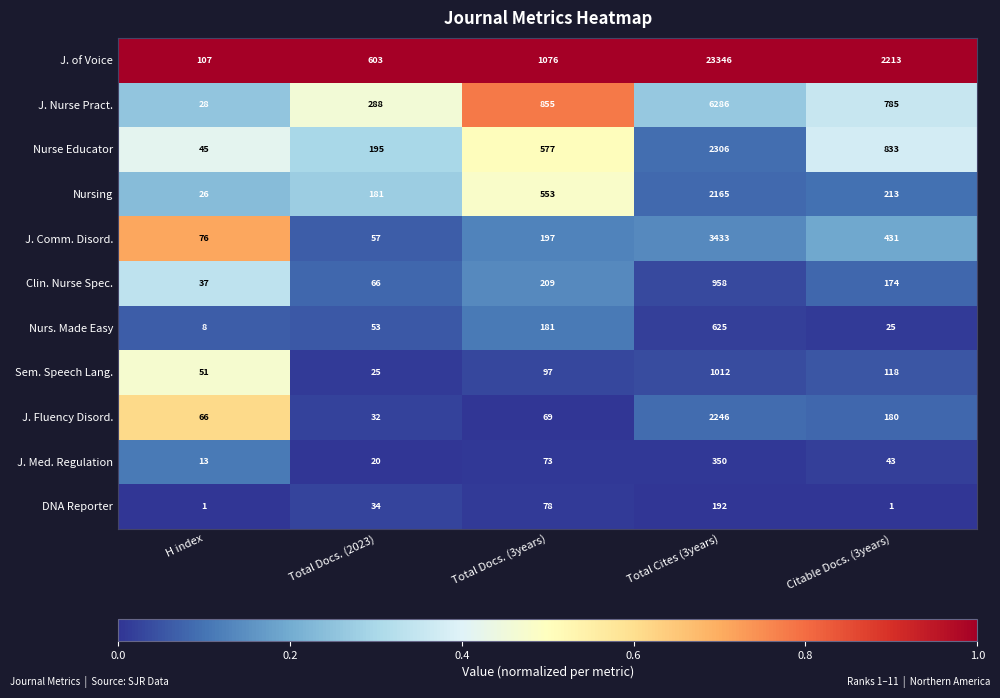

At which label does Clin. Nurse Spec. reach its minimum?

H index